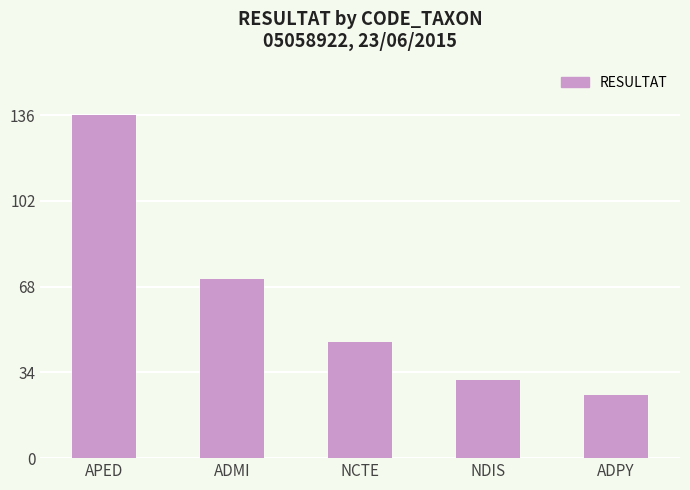

The value at NDIS is 31. True or false?

True